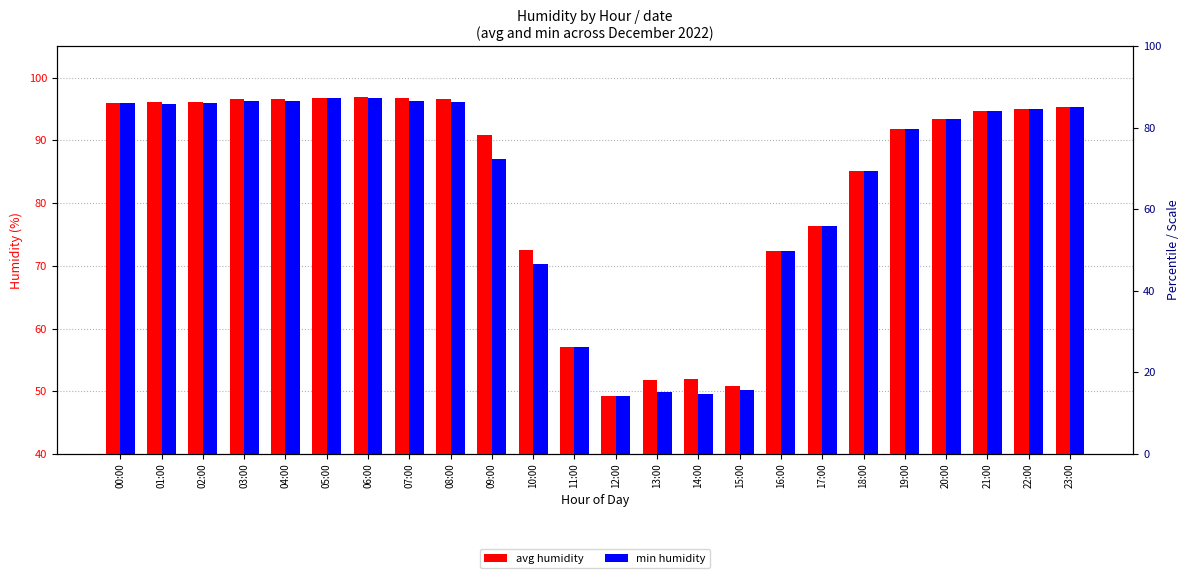

What value does the avg humidity series have at 09:00?

90.9